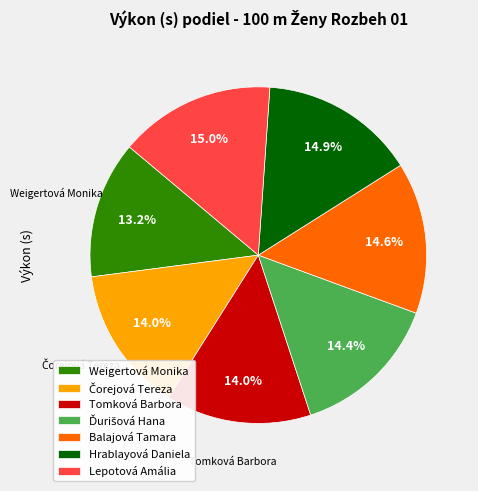

Approximately how many times larger is the value at Weigertová Monika compared to Lepotová Amália?

0.9